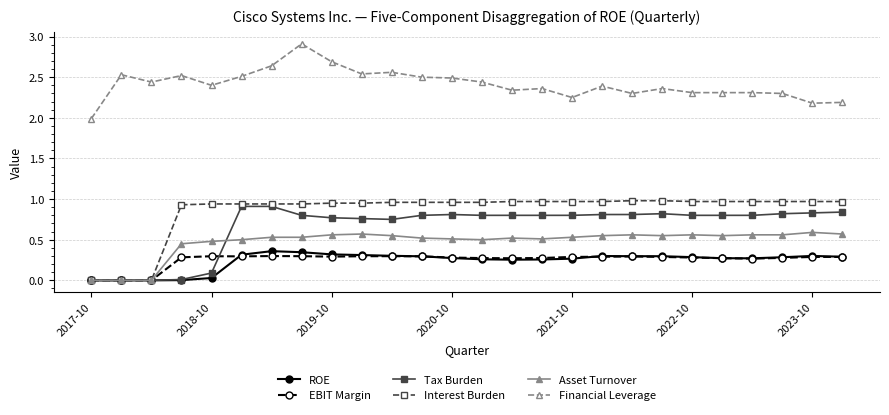

How many distinct data groups are displayed?

6